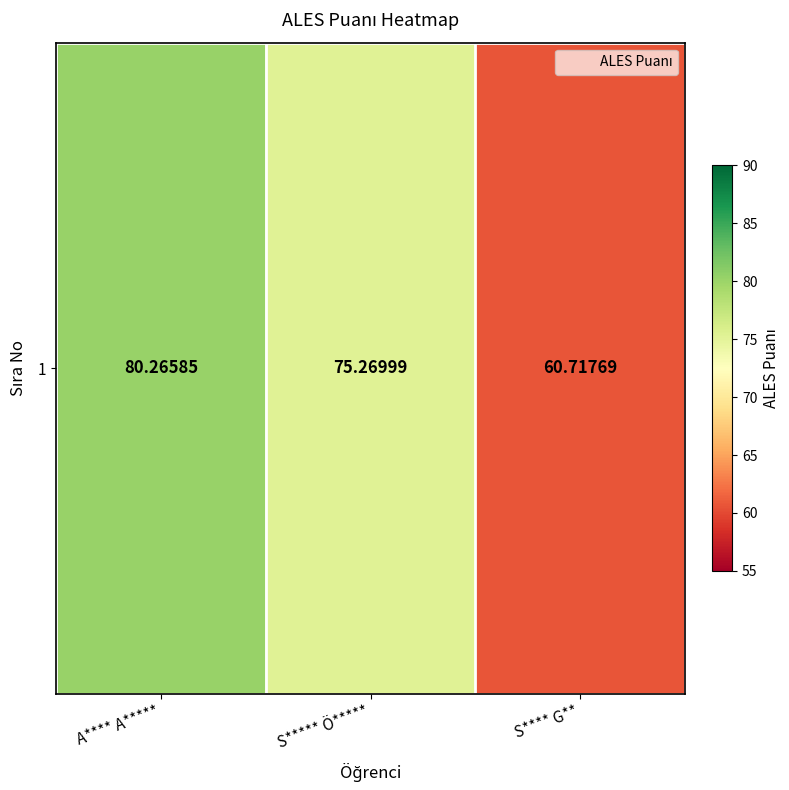

At which label is the value closest to 70?

S***** Ö*****